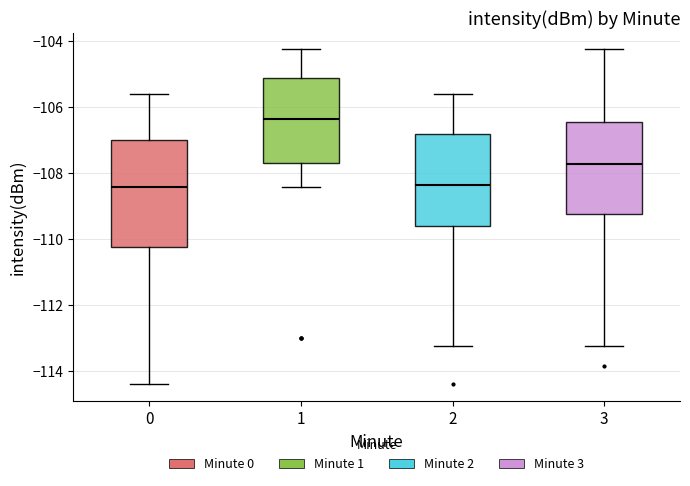

Reading left to right, read every box against the y-axis: the position of its median line, the range the box covers, and the ends of its whiskers. The values are not printed on the chart, so give them approximately, as read against the axis.

0: median -108.4, box -110.2 to -107.0, whiskers -114.4 to -105.6
1: median -106.4, box -107.6 to -105.2, whiskers -108.4 to -104.2
2: median -108.4, box -109.6 to -106.8, whiskers -113.2 to -105.6
3: median -107.8, box -109.2 to -106.4, whiskers -113.2 to -104.2